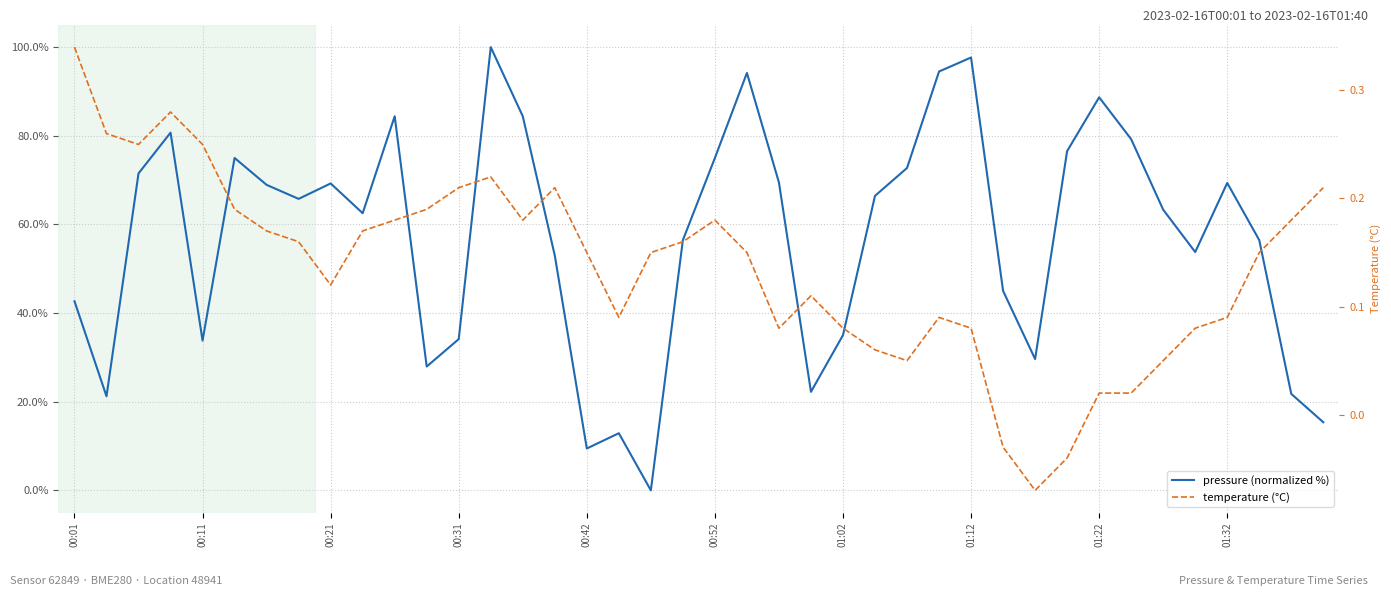

What is the difference between the maximum and minimum values in the pressure (normalized %) series?

100.0